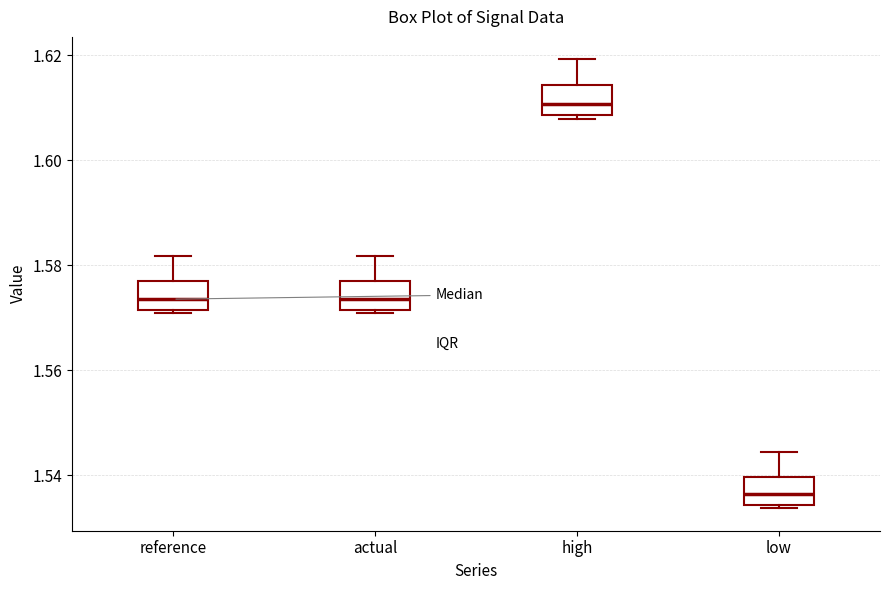

Reading left to right, transcribe this box plot: for each box, give where its median line is, the range the box spans, and where its two whiskers end, as read against the y-axis. The values are not printed on the chart, so give them approximately, as read against the axis.

reference: median 1.574, box 1.572 to 1.576, whiskers 1.570 to 1.582
actual: median 1.574, box 1.572 to 1.576, whiskers 1.570 to 1.582
high: median 1.610, box 1.608 to 1.614, whiskers 1.608 (just below the box's lower edge) to 1.620
low: median 1.536, box 1.534 to 1.540, whiskers 1.534 (just below the box's lower edge) to 1.544